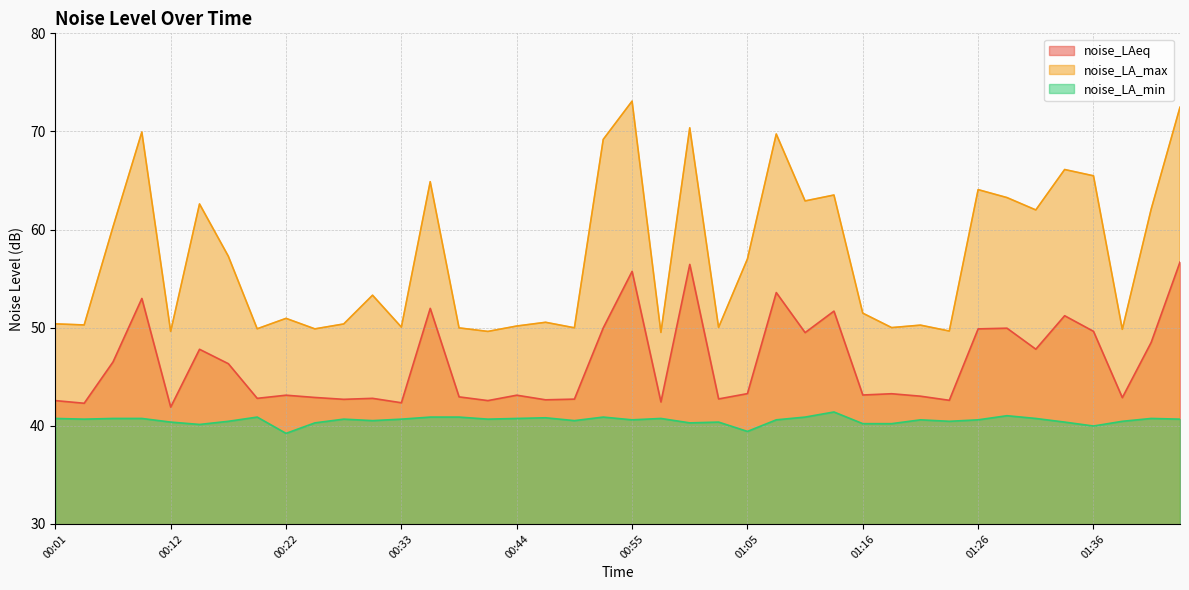

What is the label of the 17th point from the right?

01:03